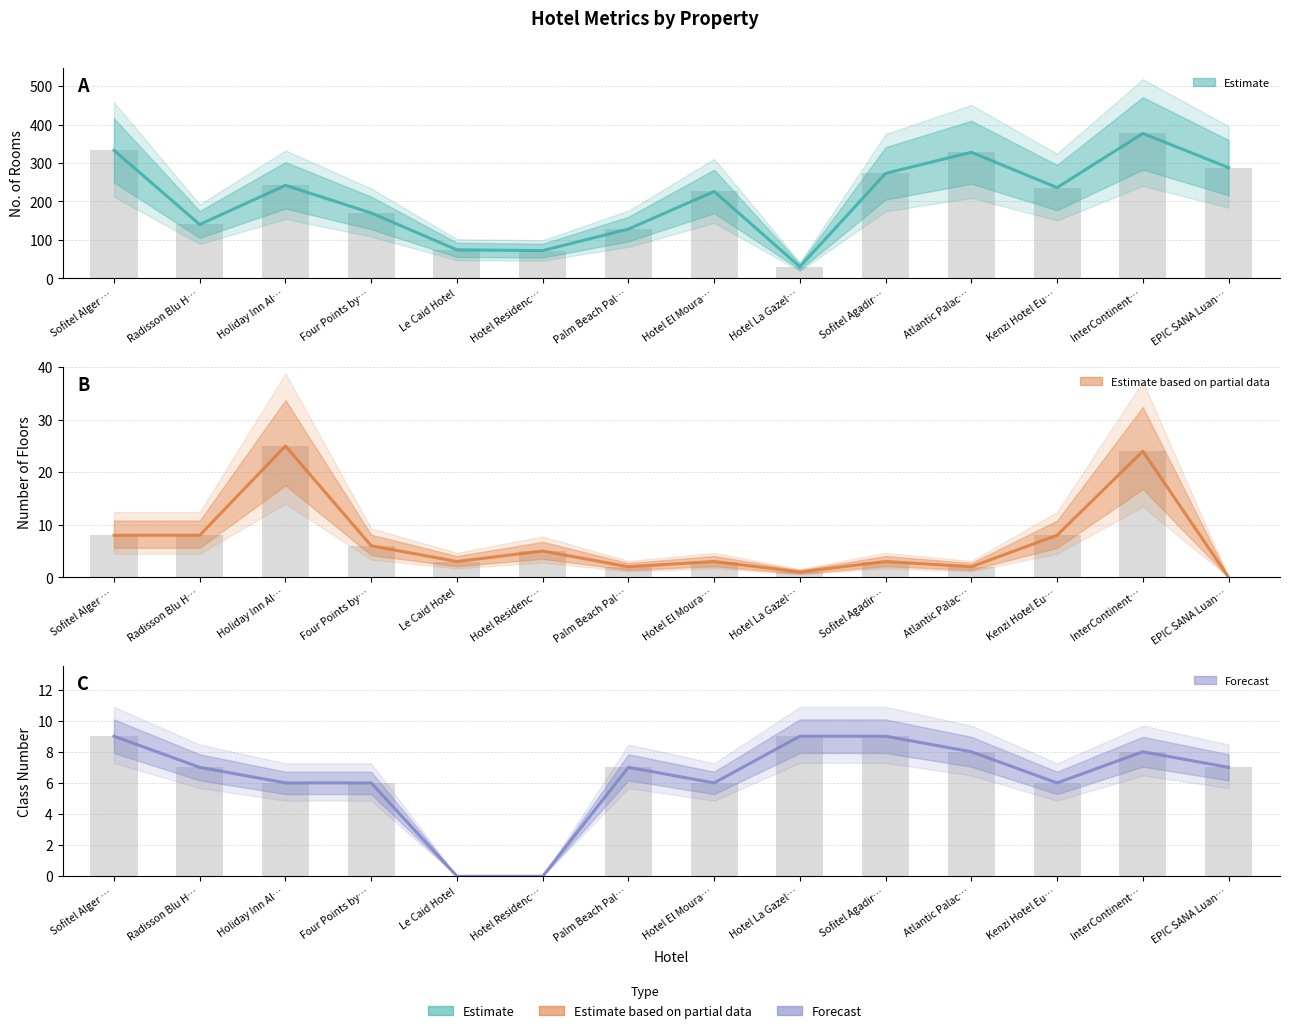

List the labels in order of room_num value, largest first.

InterContinent…, Sofitel Alger …, Atlantic Palac…, EPIC SANA Luan…, Sofitel Agadir…, Holiday Inn Al…, Kenzi Hotel Eu…, Hotel El Moura…, Four Points by…, Radisson Blu H…, Palm Beach Pal…, Le Caid Hotel, Hotel Residenc…, Hotel La Gazel…